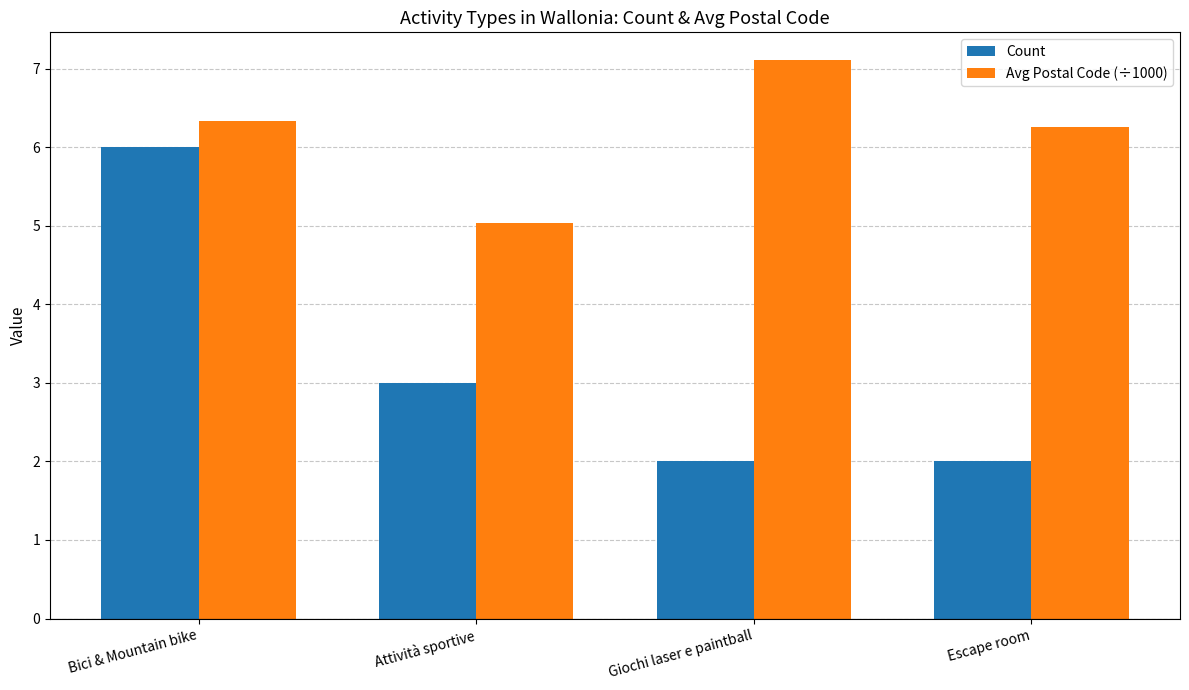

At which category is the sum across all series the highest?

Bici & Mountain bike